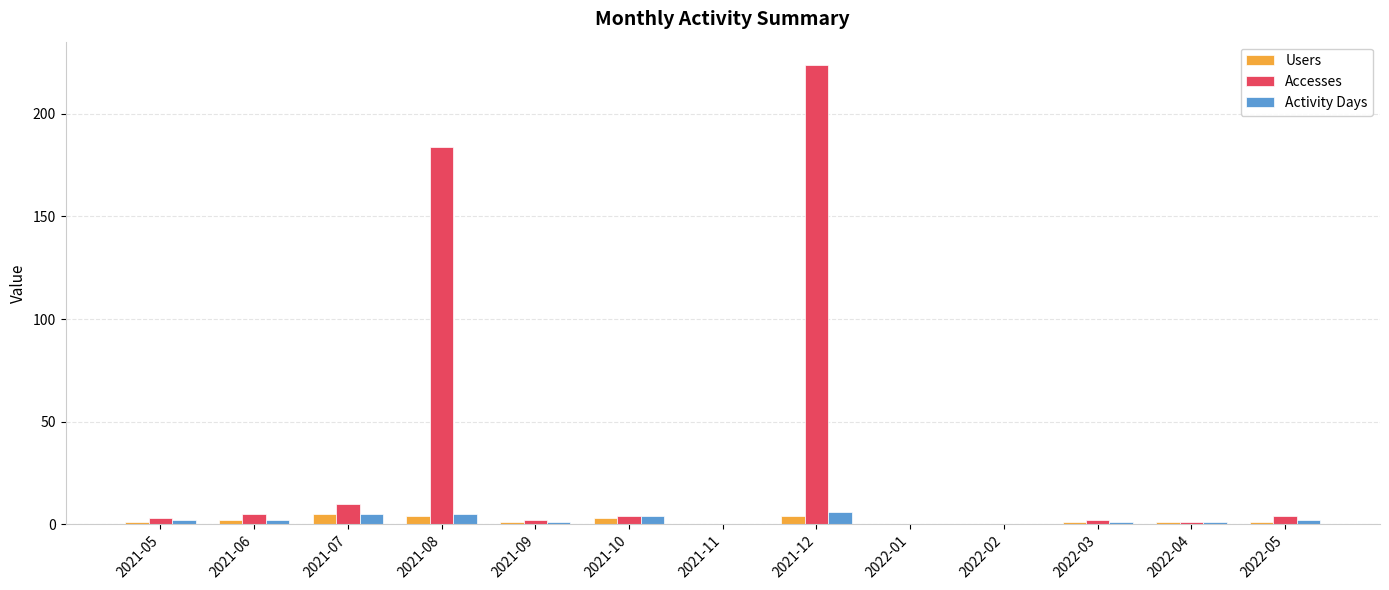

How many series are shown in this chart?

3